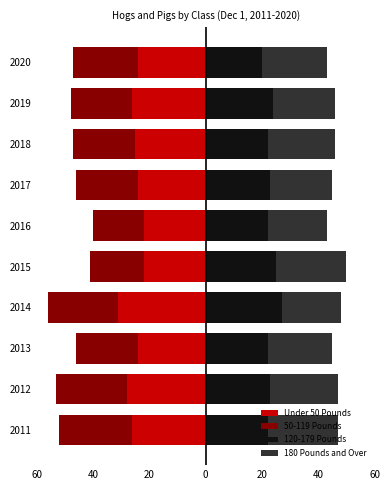

What is the difference between the highest and lowest values at 2014?

58